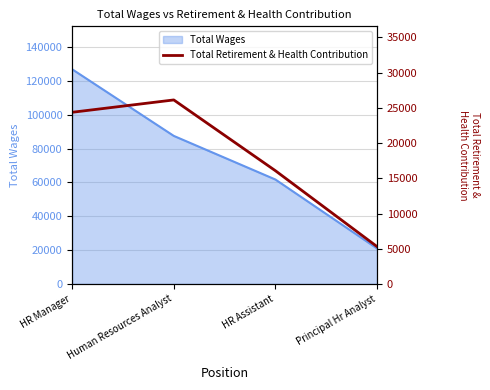

True or false: the data shows 5307 at Principal Hr Analyst.

True